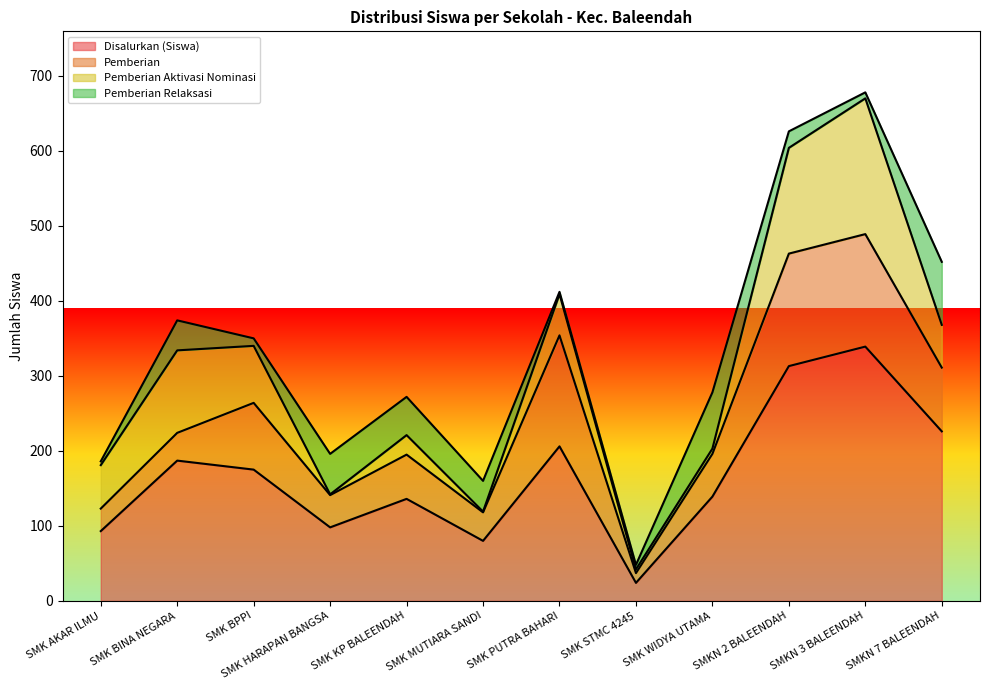

What is the lowest value of the Pemberian Relaksasi series?

3